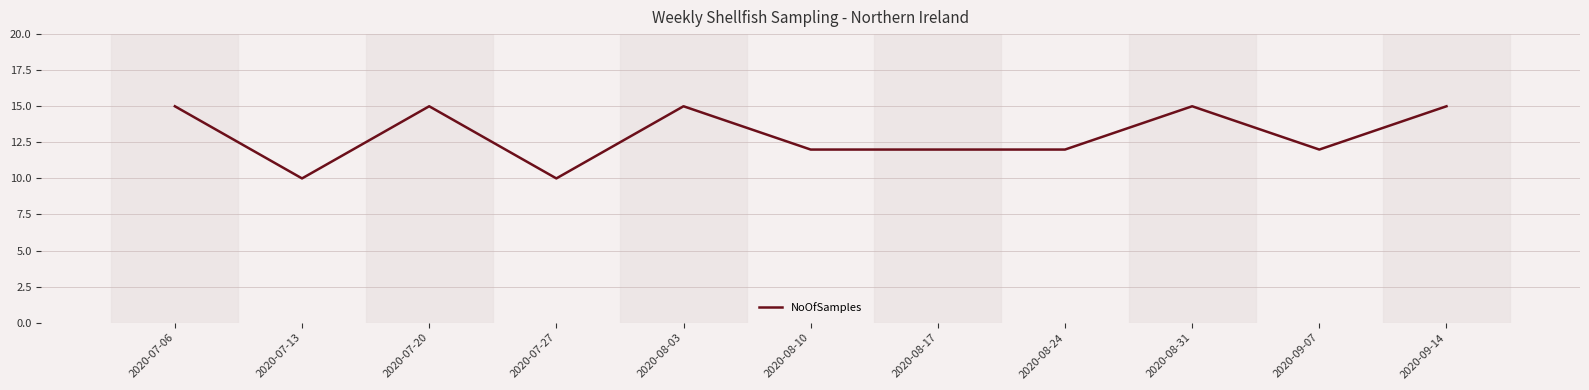

True or false: the data has more than 0 interior local peaks.

True